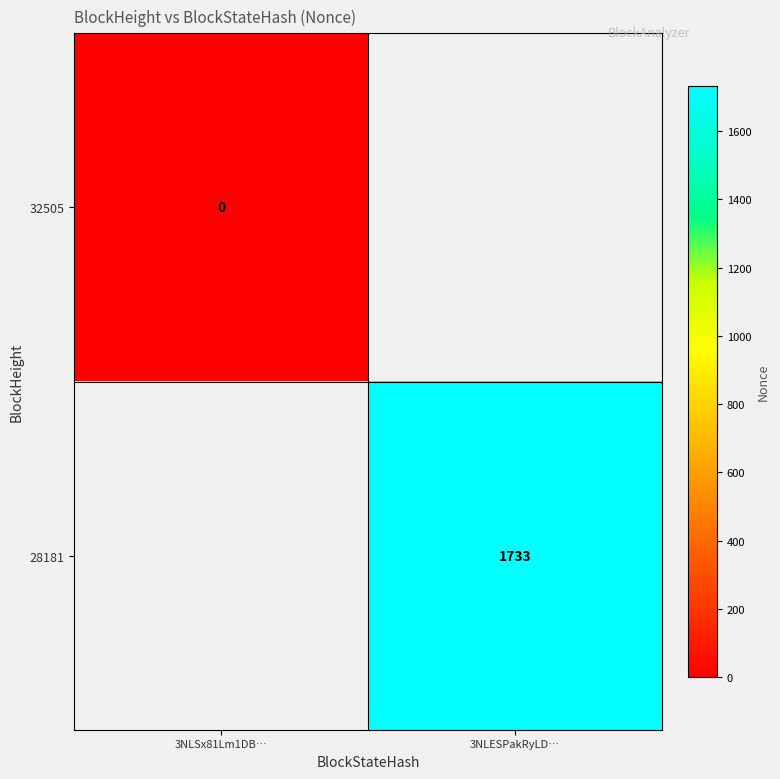

Between 3NLSx81Lm1DB… and 3NLESPakRyLD…, which is larger?

3NLESPakRyLD…